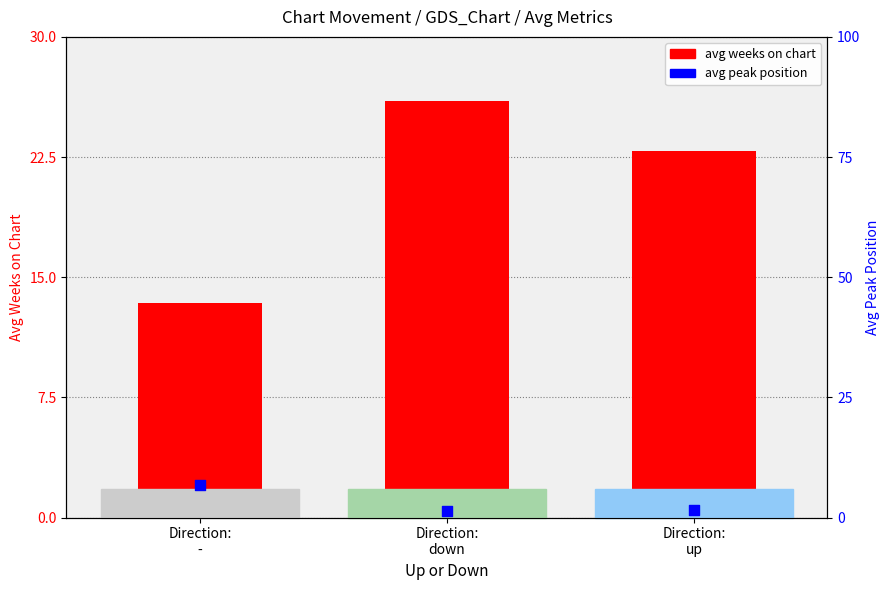

What are all the series names shown in the legend?

avg weeks on chart, avg peak position